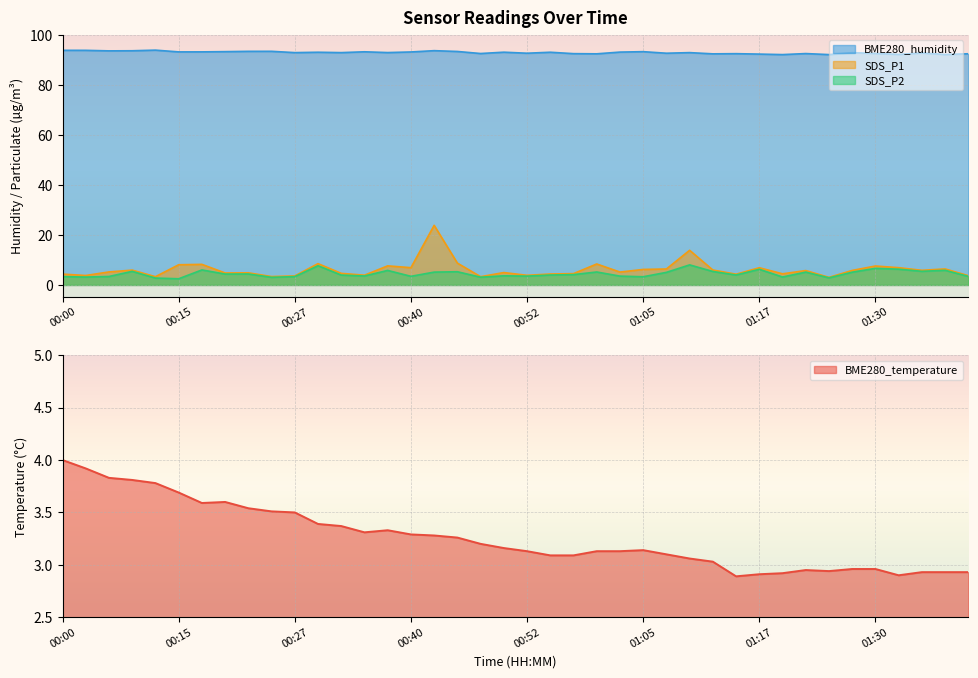

True or false: SDS_P1 has a value of 2.5 at 00:55.

False